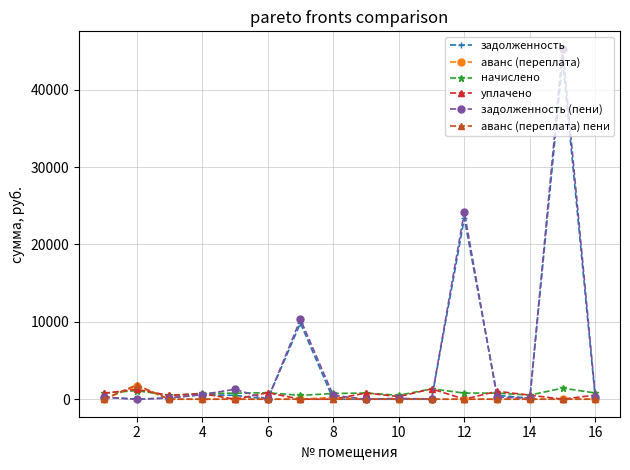

Is this an area chart (filled region under the line)?

No